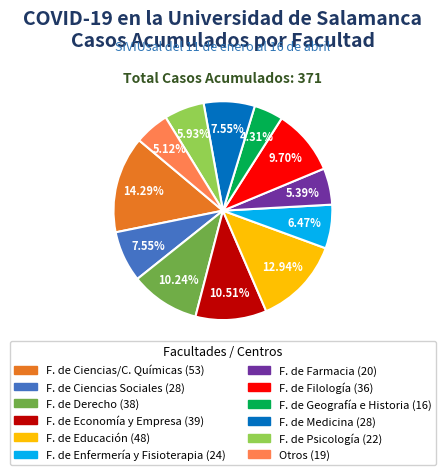

How many segments does this pie chart have?

12